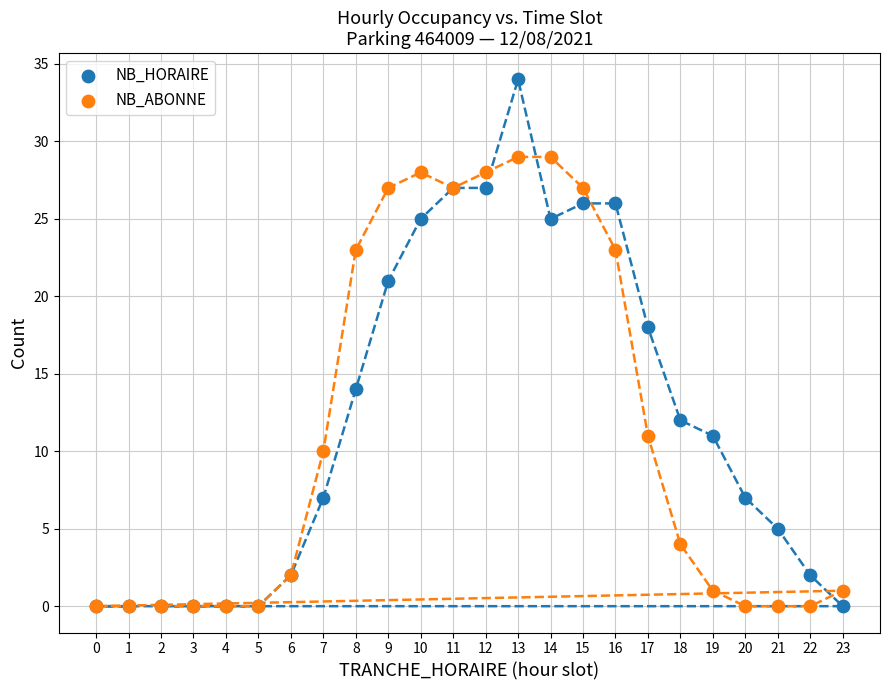

In the NB_HORAIRE series, what Y value is closest to 17?

18